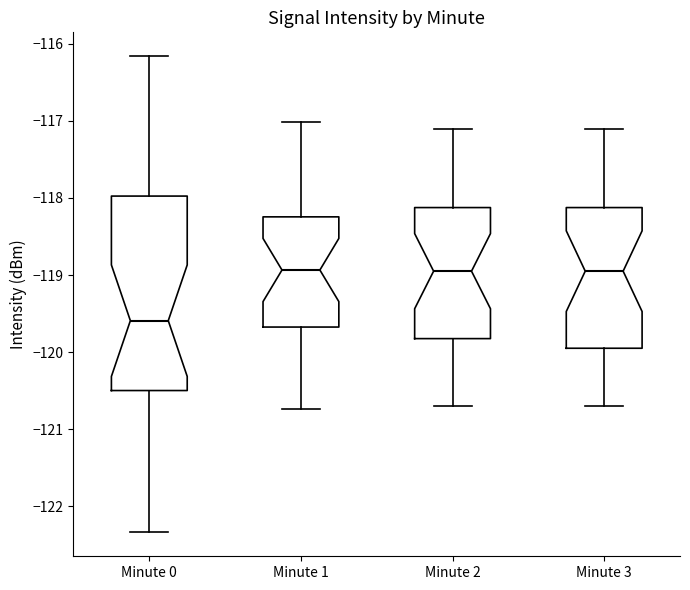

Which box has the lowest median line?

Minute 0